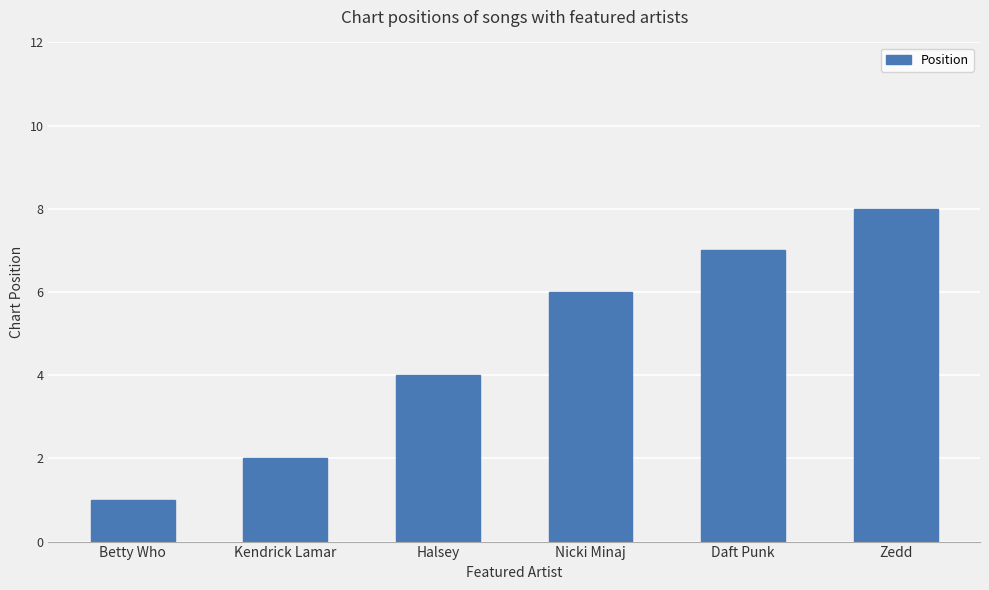

The chart shows a value of 11 at Zedd. True or false?

False